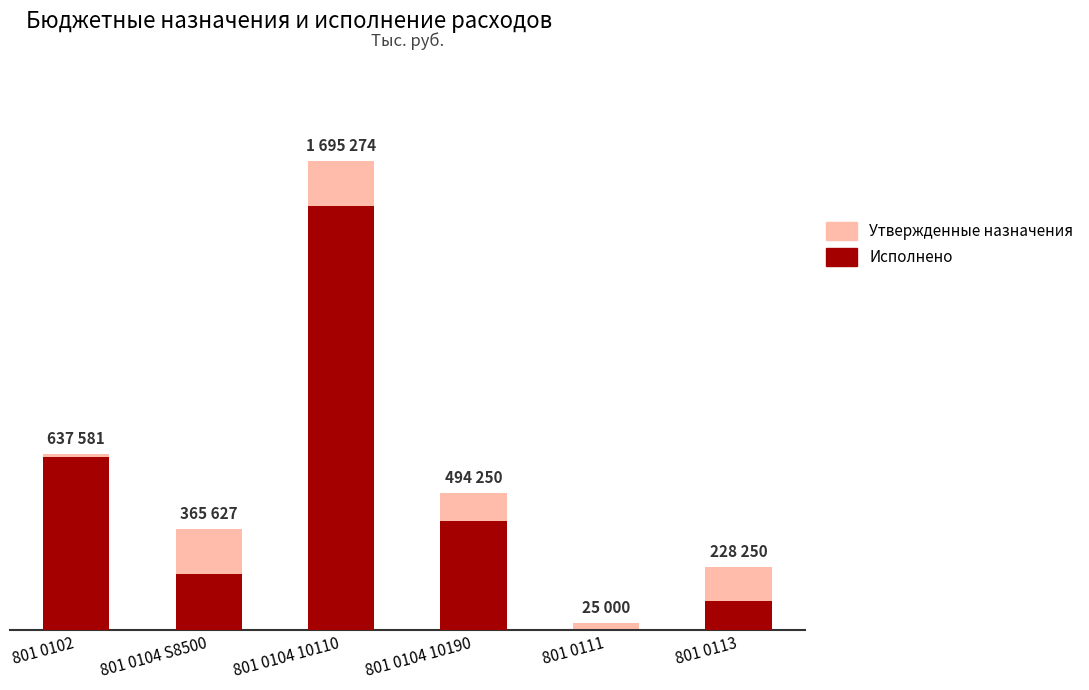

What is the difference between the maximum and second lowest values in the Утвержденные назначения series?

1467024.0